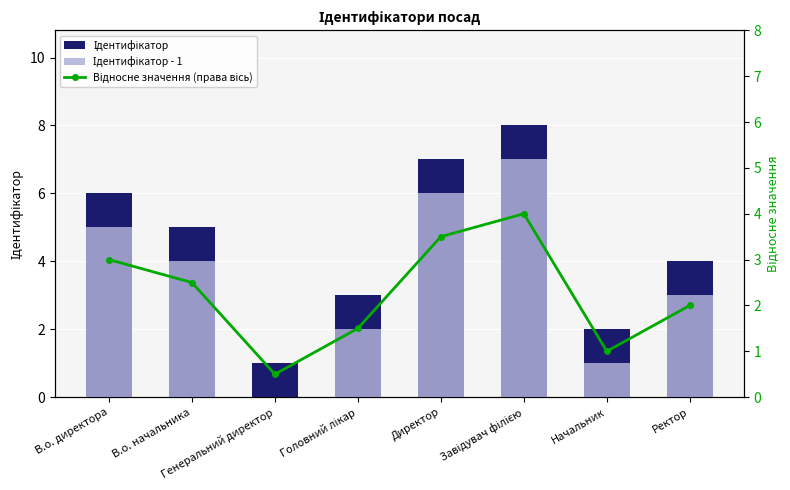

What is the difference between the maximum and minimum values in the Ідентифікатор - 1 series?

7.0